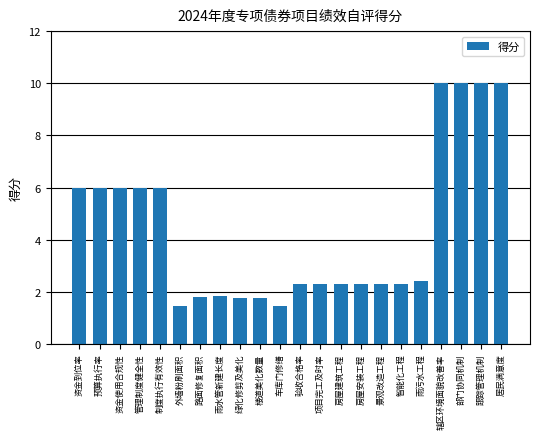

How many data points are less than 2?

6